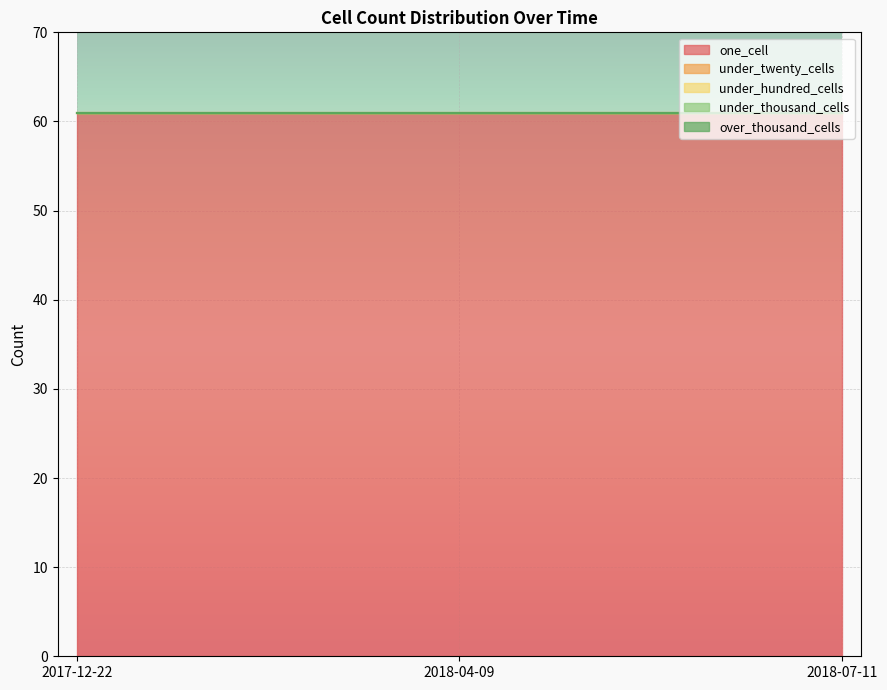

What is the difference between the highest and lowest values at 2017-12-22?

61